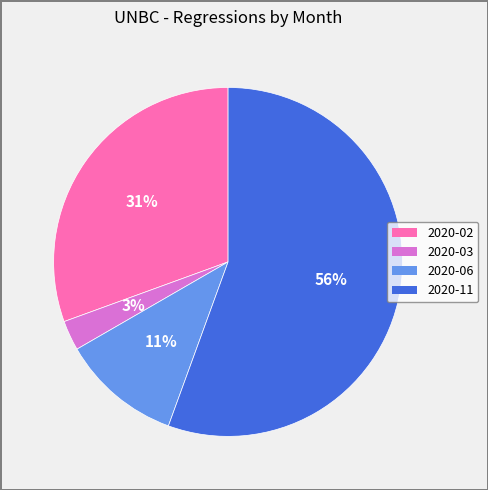

Which category has the smallest portion of the pie?

2020-03